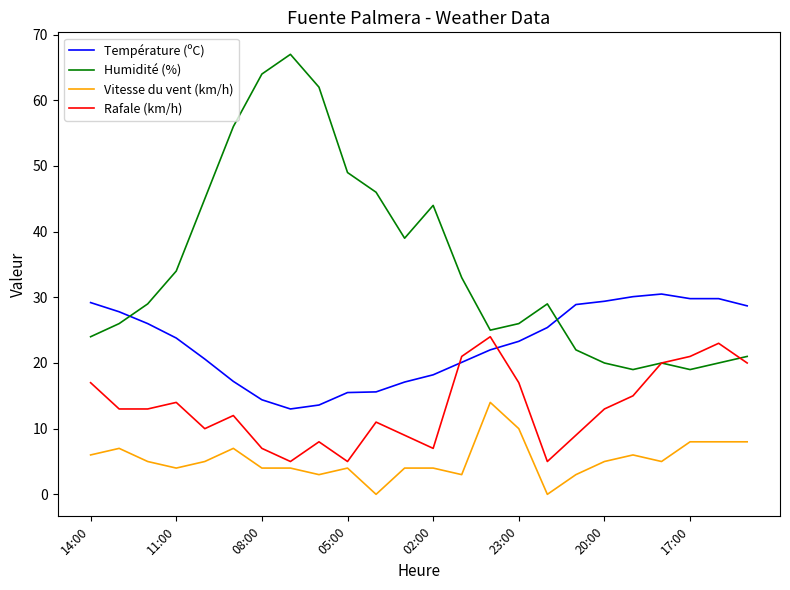

Which series has the largest range (max minus min)?

Humidité (%)